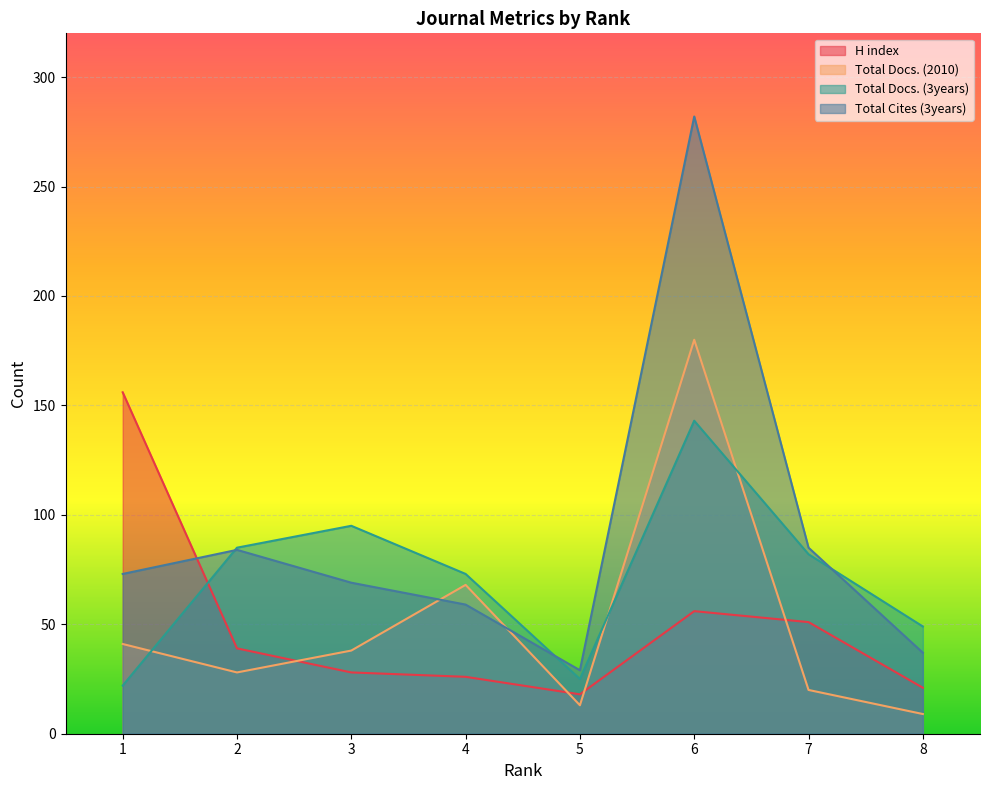

Rank the series by their maximum value, from lowest to highest.

Total Docs. (3years), H index, Total Docs. (2010), Total Cites (3years)